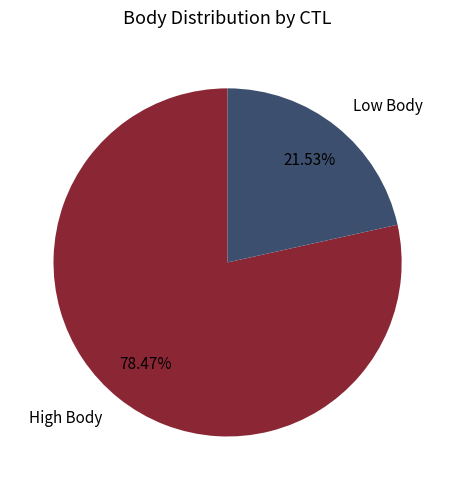

To the nearest percent, what is the average slice percentage?

50%